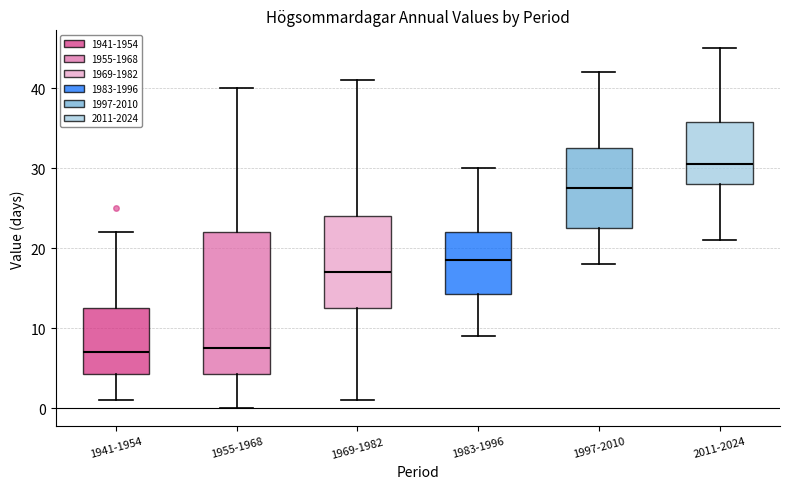

Reading left to right, read every box against the y-axis: the position of its median line, the range the box covers, and the ends of its whiskers. The values are not printed on the chart, so give them approximately, as read against the axis.

1941-1954: median 7, box 4 to 13, whiskers 1 to 22
1955-1968: median 8, box 4 to 22, whiskers 0 to 40
1969-1982: median 17, box 13 to 24, whiskers 1 to 41
1983-1996: median 19, box 14 to 22, whiskers 9 to 30
1997-2010: median 28, box 23 to 33, whiskers 18 to 42
2011-2024: median 31, box 28 to 36, whiskers 21 to 45